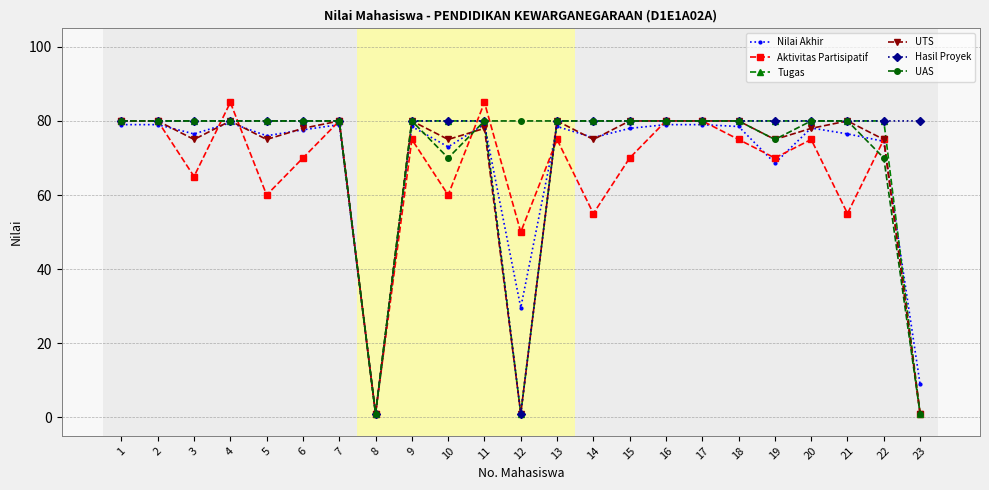

Which series changed the most between 6 and 17?

Aktivitas Partisipatif